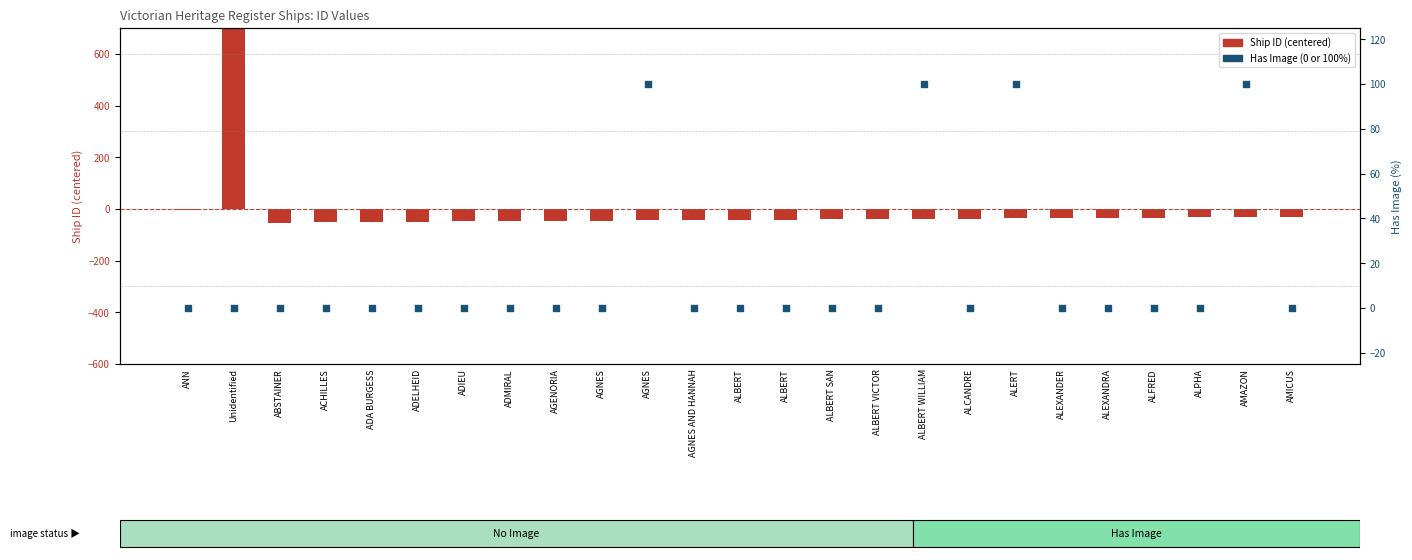

What is the total value across all series at ABSTAINER?

-52.6